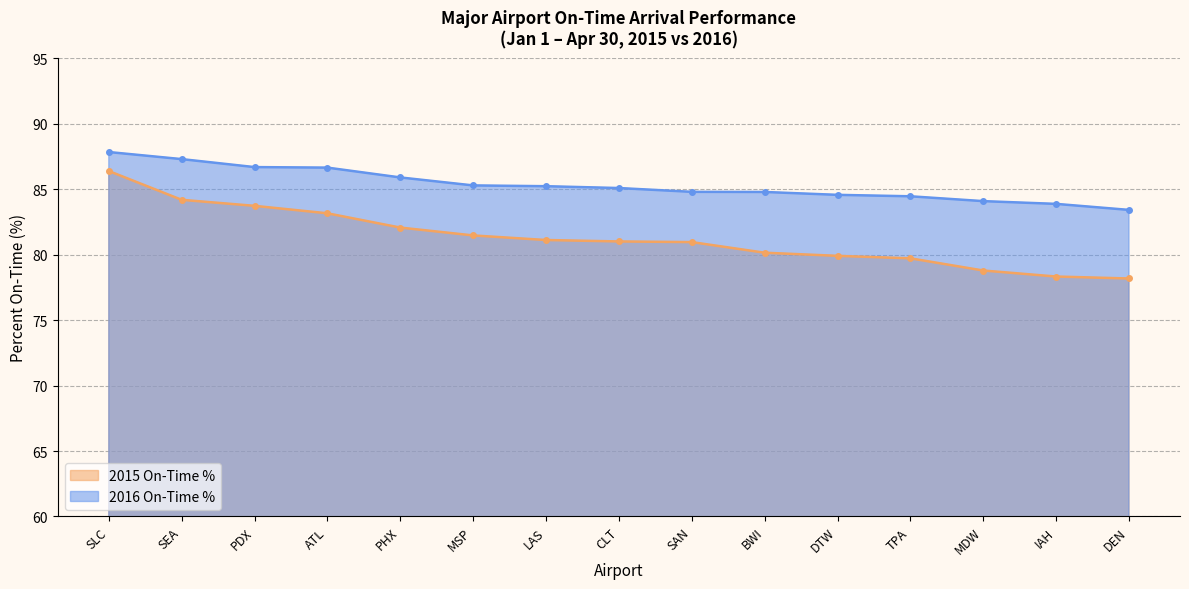

Between SEA and TPA, which is larger?

SEA